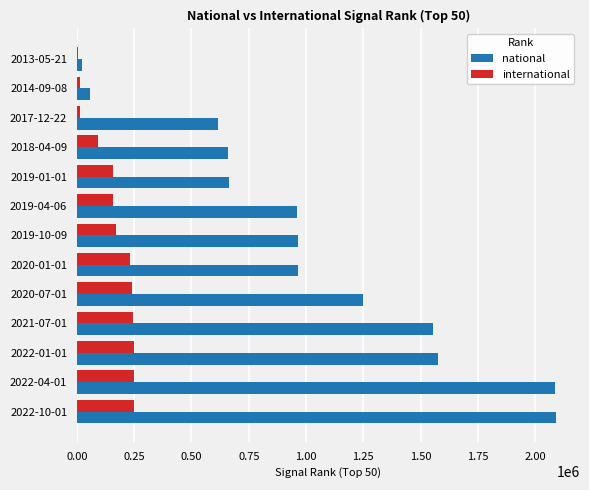

Which series has the largest range (max minus min)?

national